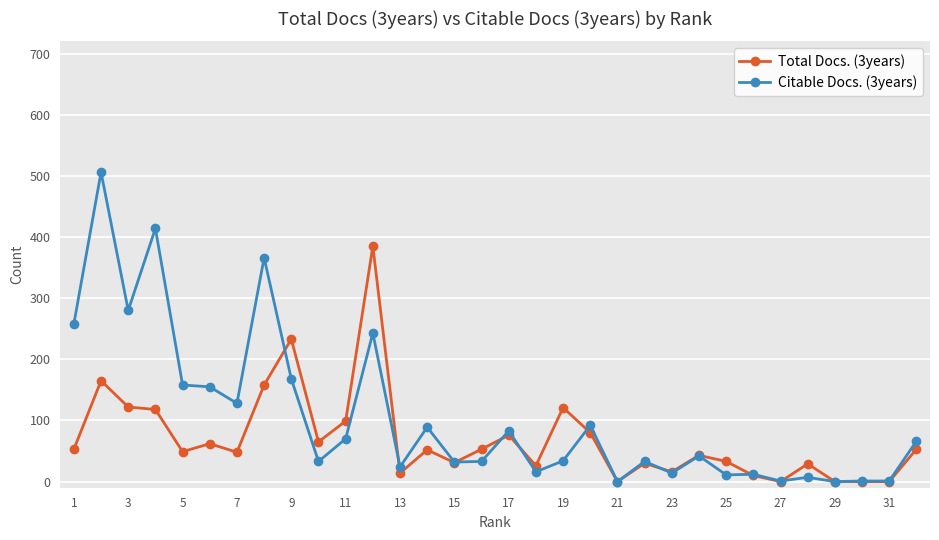

How many values in the Citable Docs. (3years) series are below 42?

16